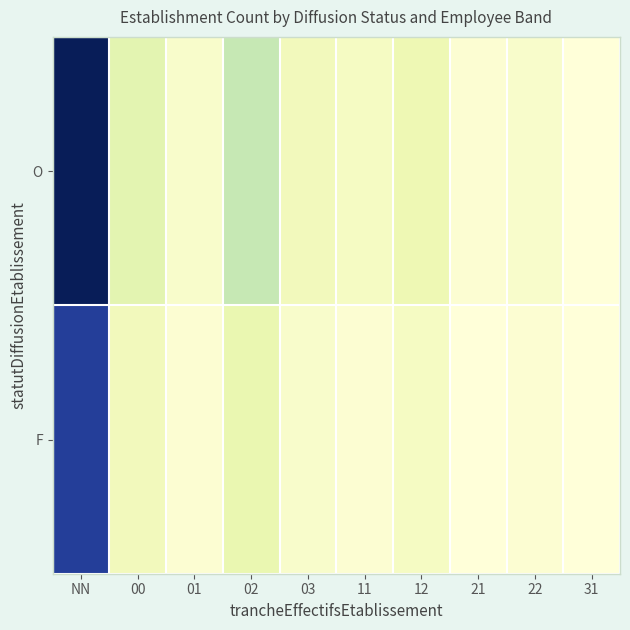

Rank the series by their maximum value, from lowest to highest.

F, O